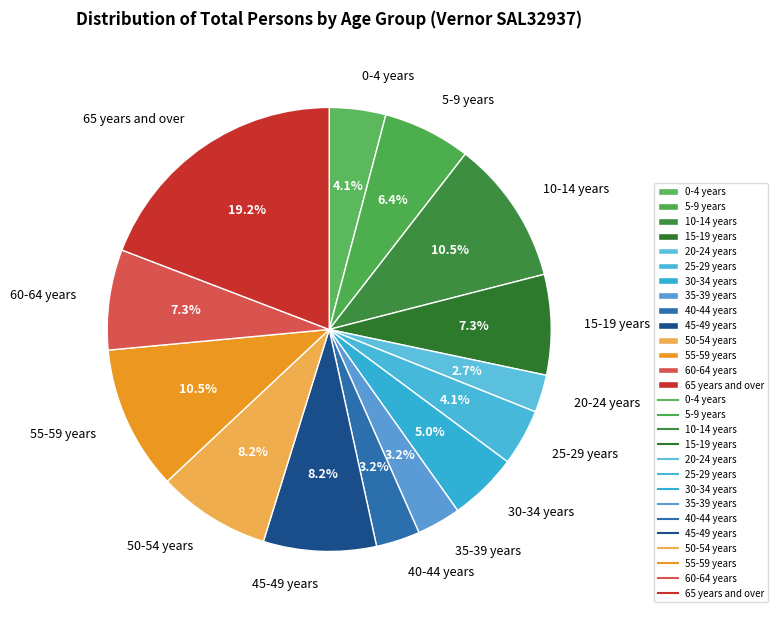

Combined, what portion of the pie is 65 years and over and 30-34 years?

24.2%